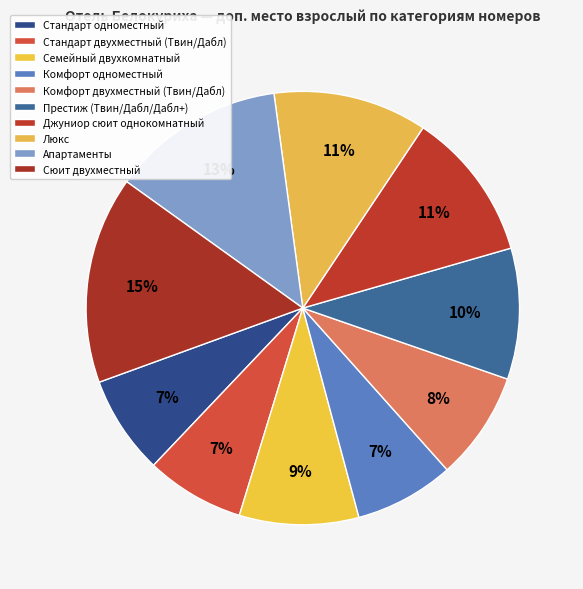

Combined, what portion of the pie is Люкс and Комфорт одноместный?

18.9%